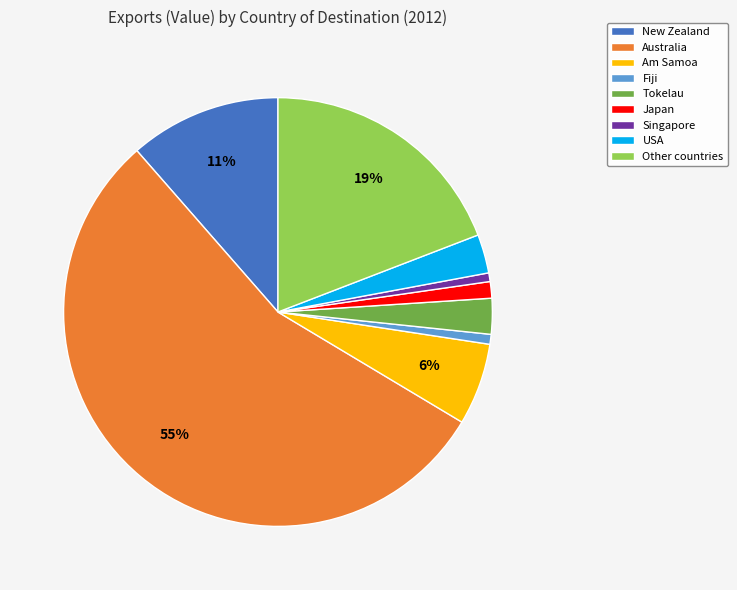

To the nearest percent, what percentage of the pie is Am Samoa?

6%